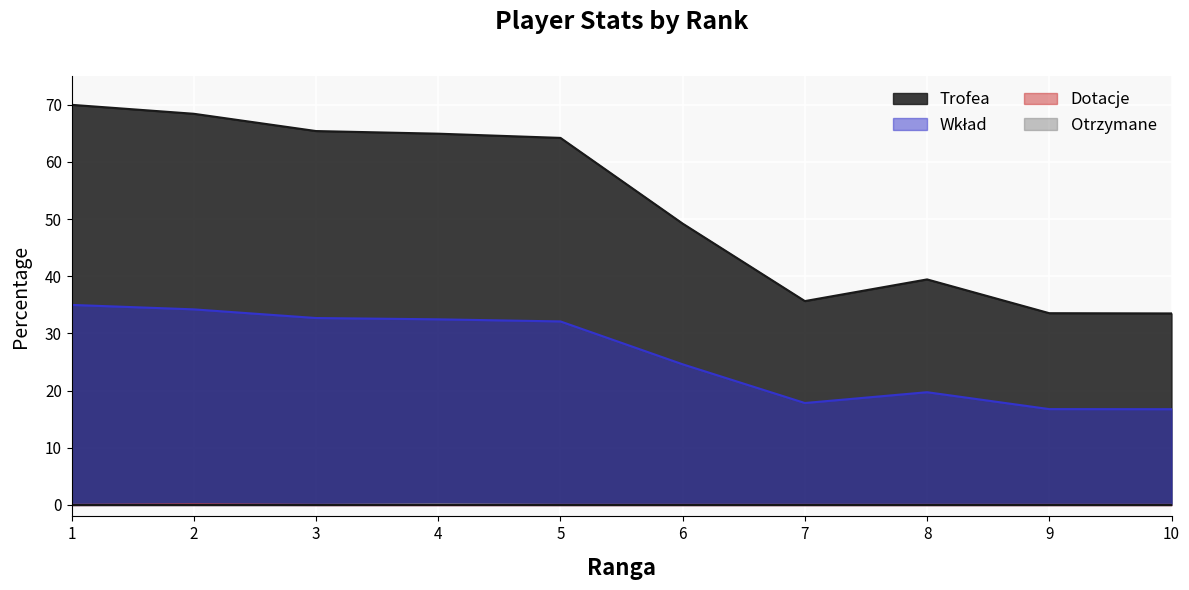

True or false: Wkład has a value of 19.7 at 8.

True